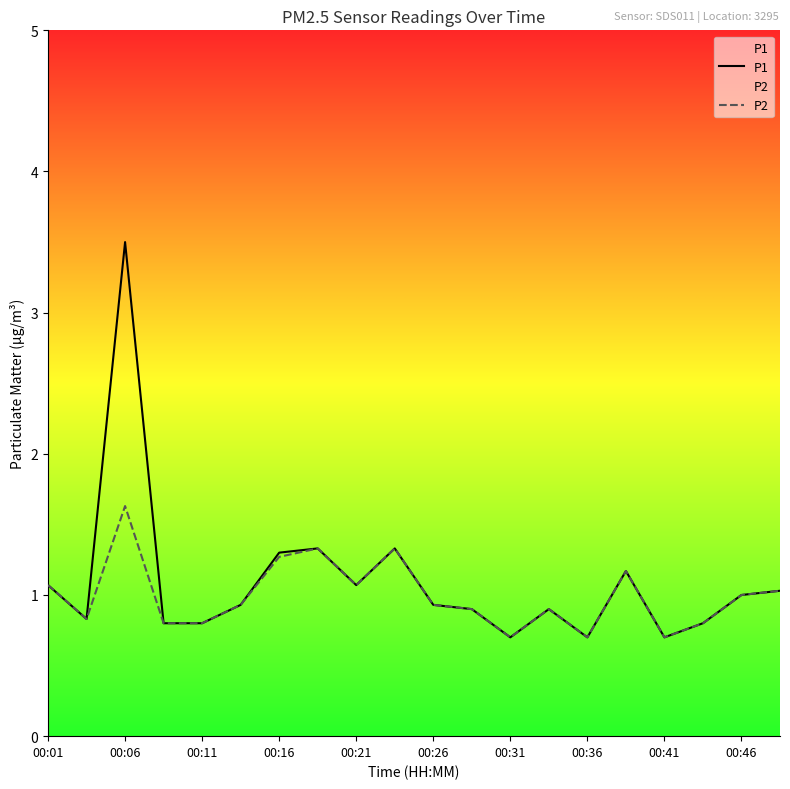

Rank the series by their maximum value, from highest to lowest.

P1, P2